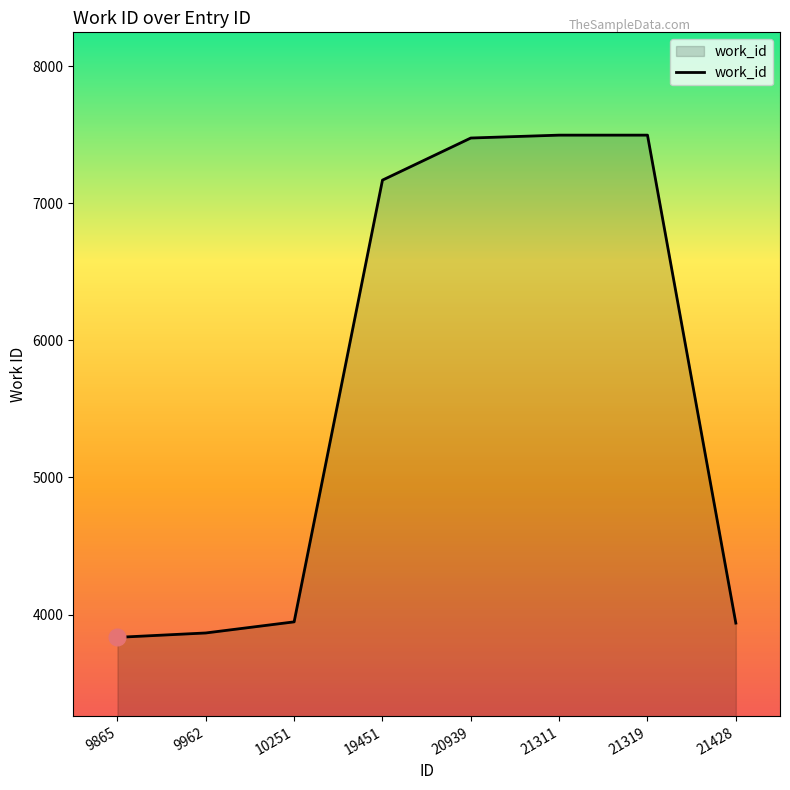

What is the ratio of the value at 19451 to the value at 21311?

1.0